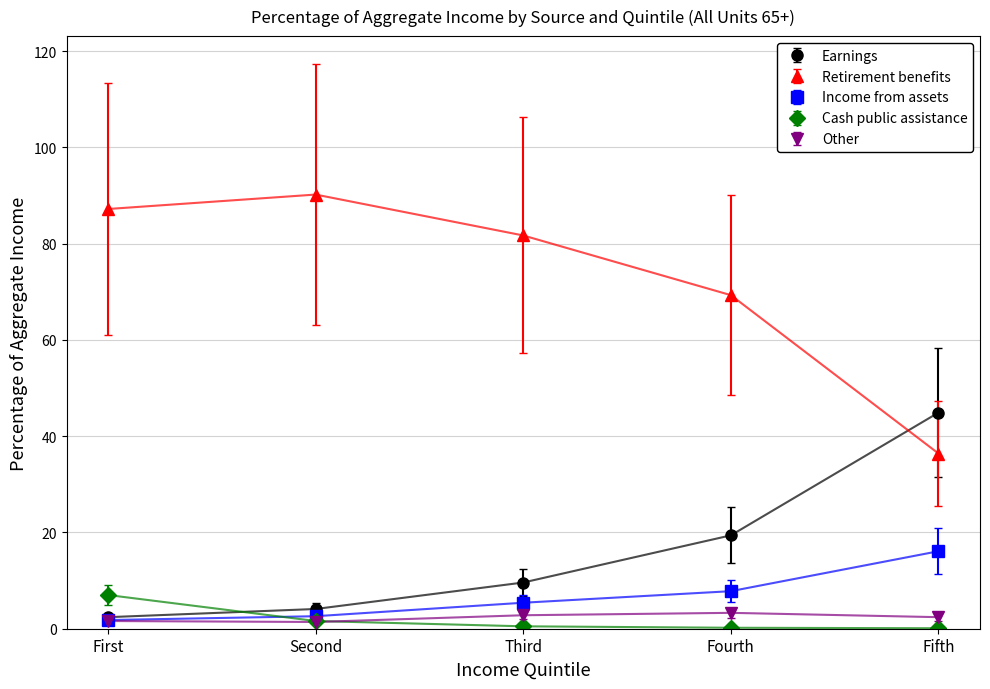

True or false: Retirement benefits and Earnings intersect in this chart.

True